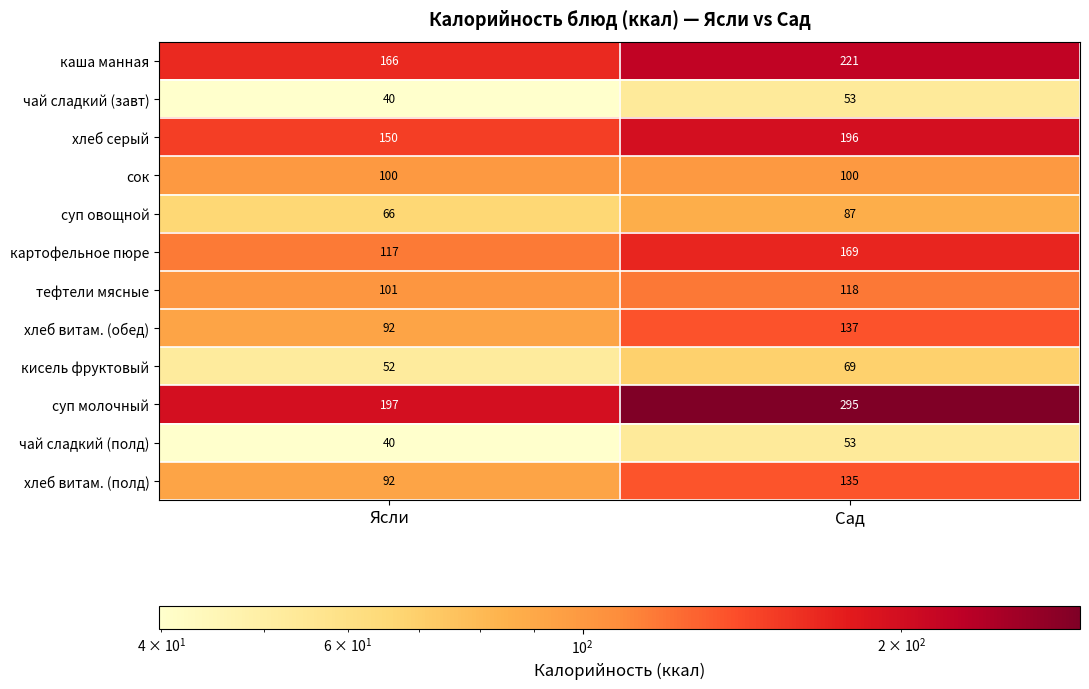

At which category does the chart reach its minimum across all series?

Ясли